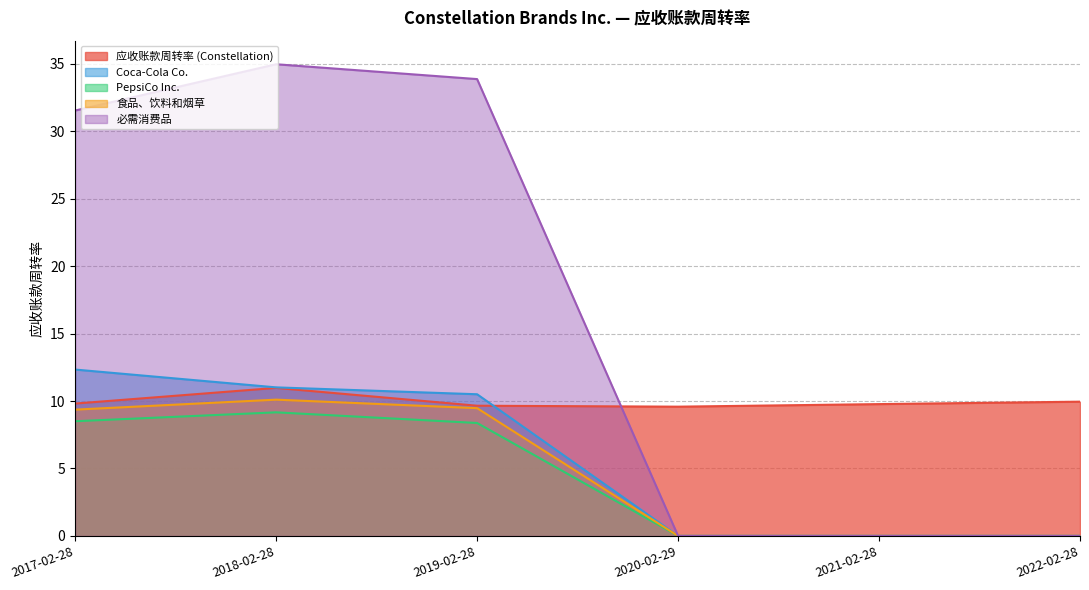

Which series has the largest total across all categories?

必需消费品